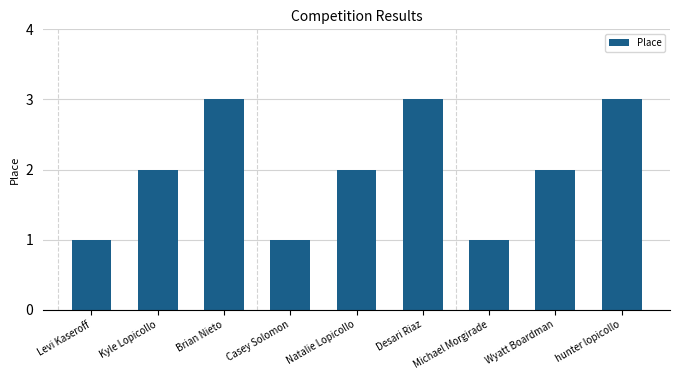

What position from the right is Michael Morgirade?

3